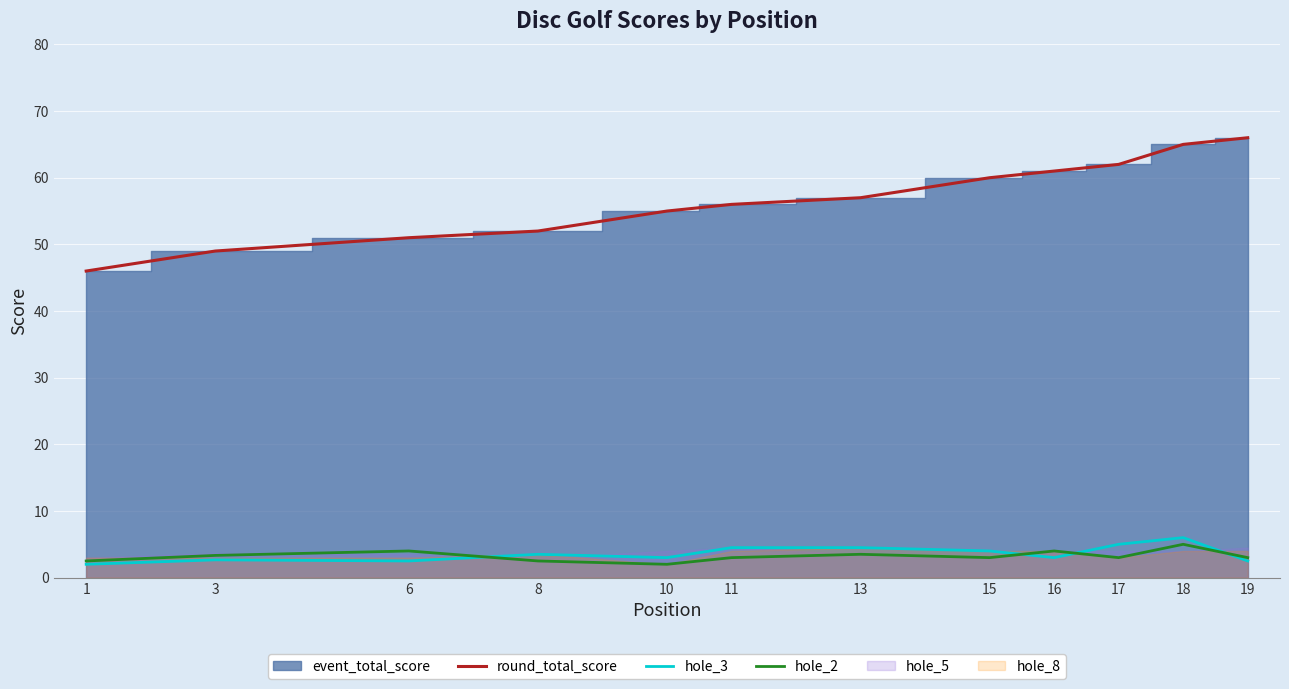

Which series changed the most between 11 and 13?

round_total_score